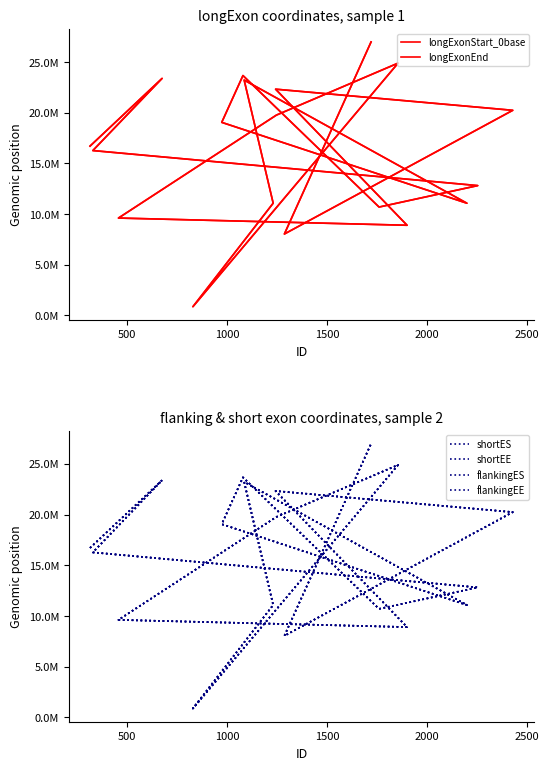

How many interior local valleys does the flankingEE series have?

5